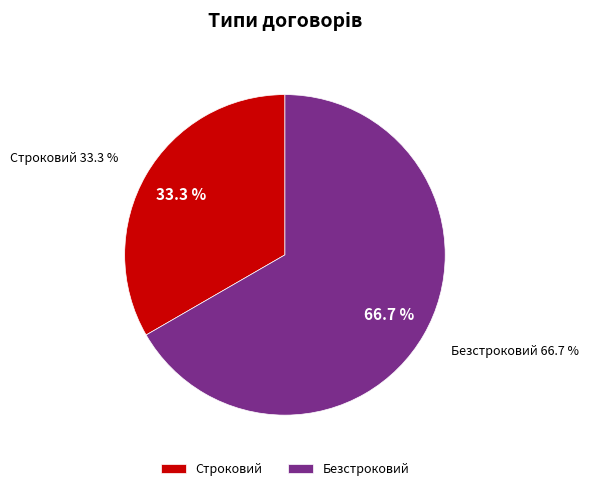

What is the majority slice?

Безстроковий